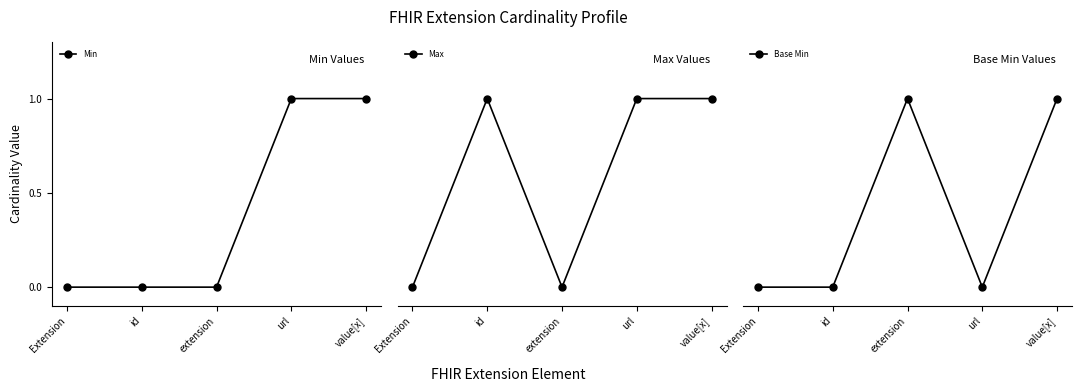

Rank the series by their maximum value, from highest to lowest.

Min, Max, Base Min